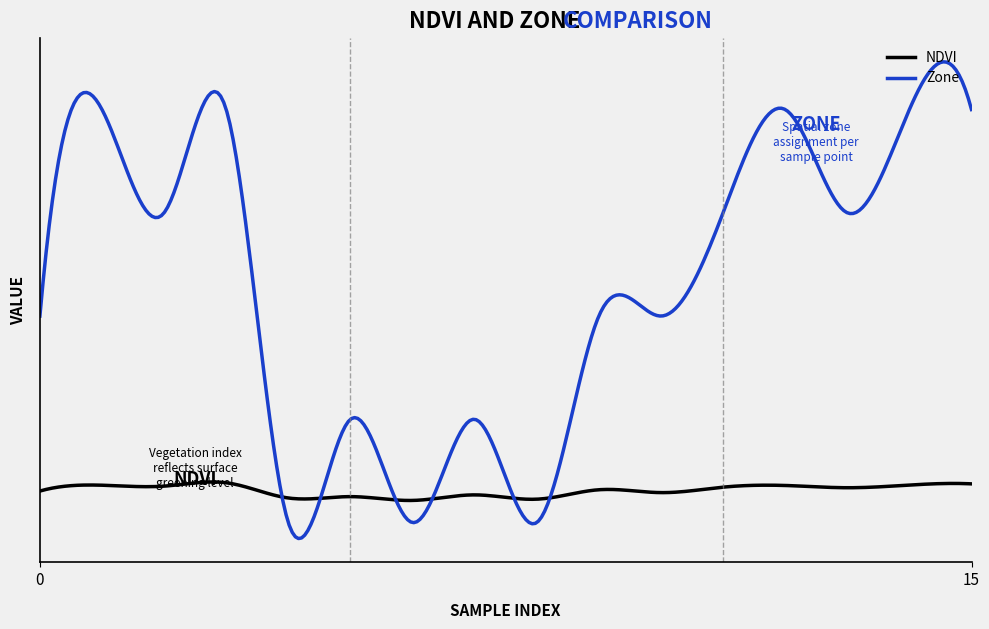

After their last crossing, which series has the higher values: NDVI or Zone?

Zone